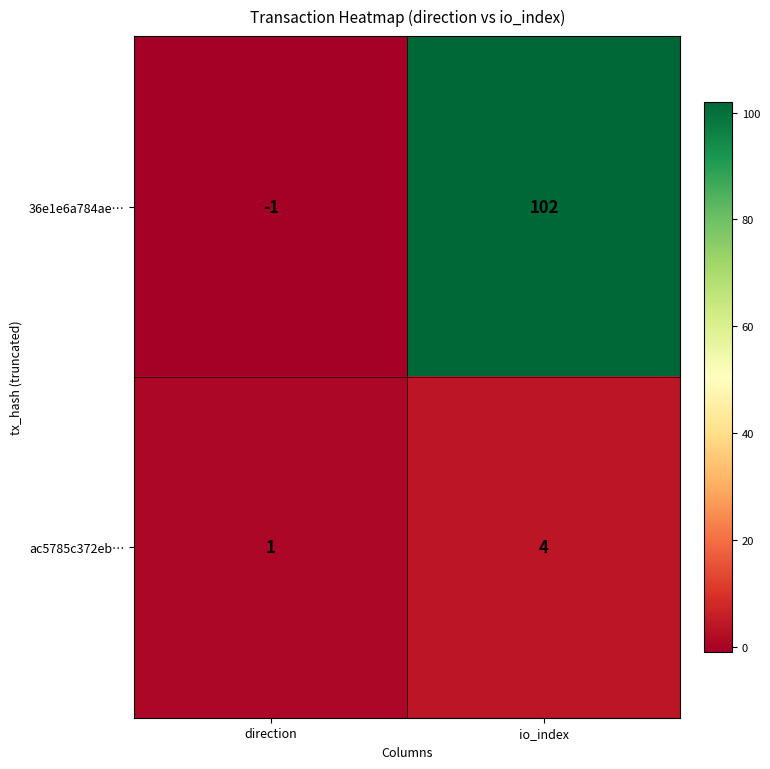

The ac5785c372eb… series shows 1 at direction. True or false?

True